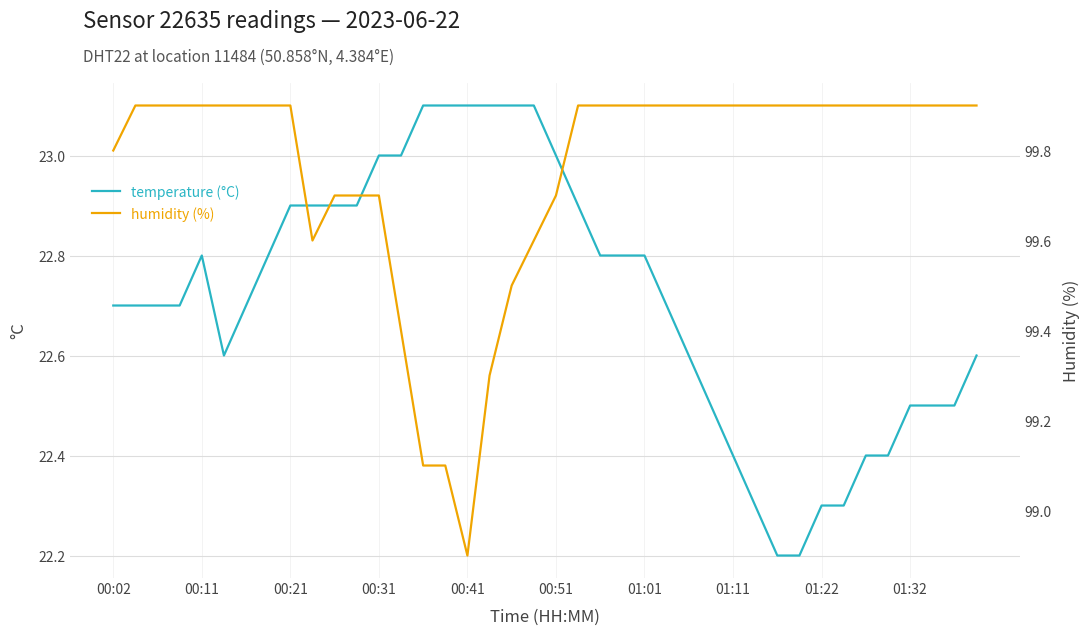

True or false: temperature (°C) has a value of 5.2 at 00:11.

False